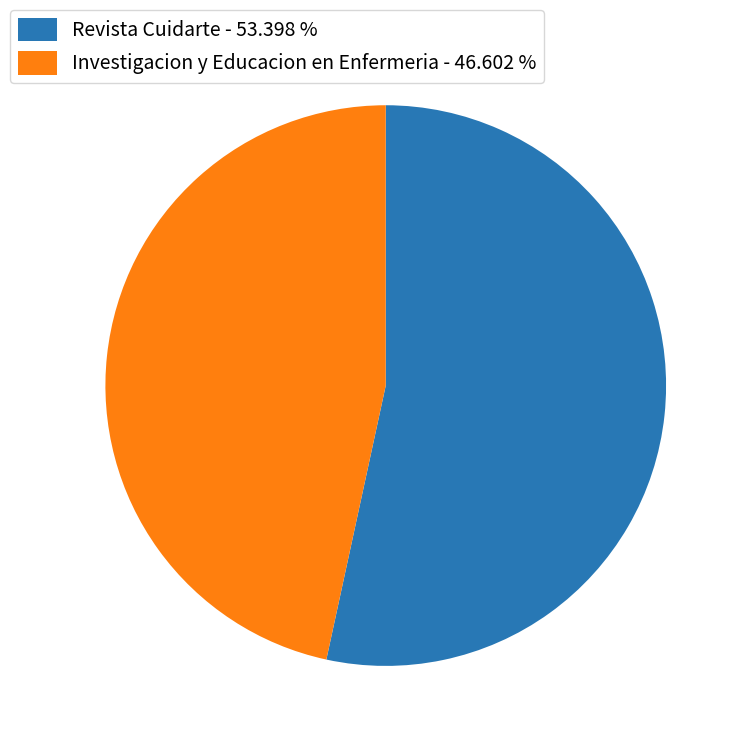

Approximately how many times larger is the value at Revista Cuidarte - 53.398 % compared to Investigacion y Educacion en Enfermeria - 46.602 %?

1.1